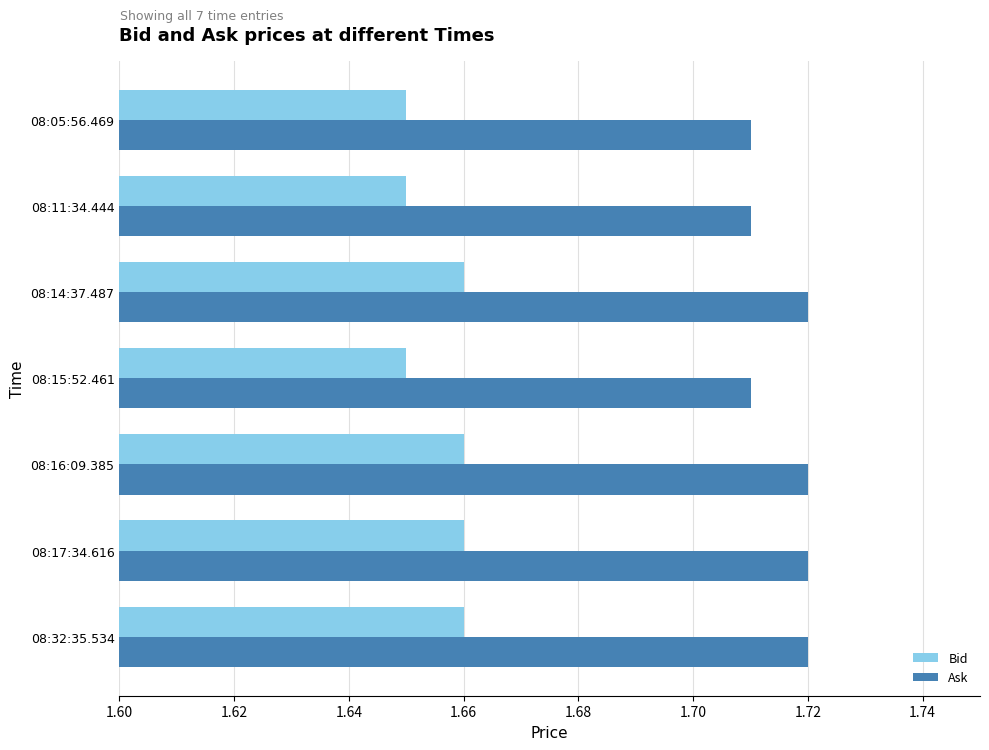

At how many categories does at least one series exceed 1?

7